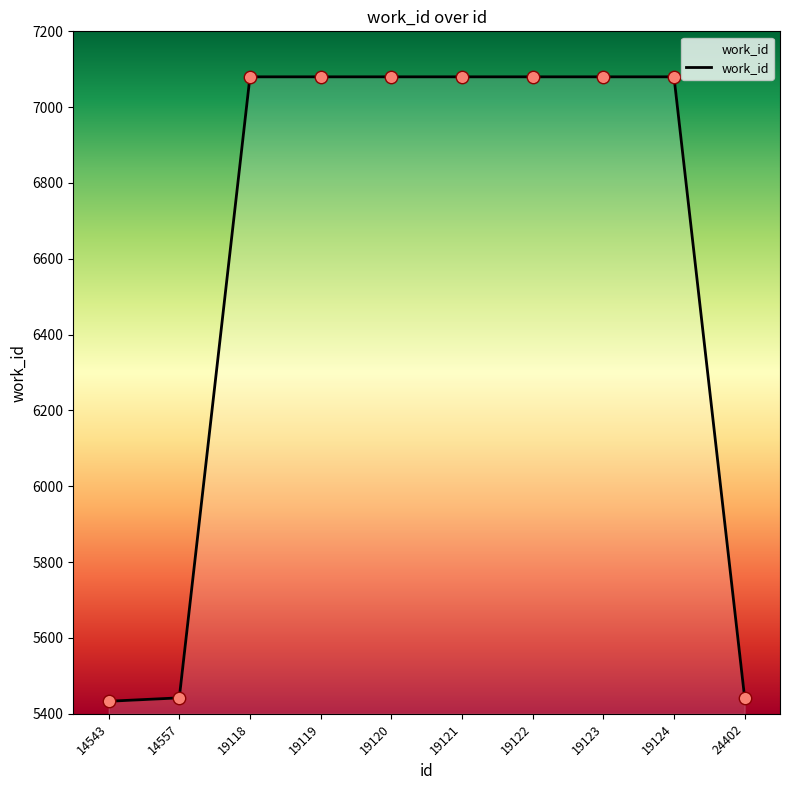

What is the ratio of the value at 14543 to the value at 19122?

0.8